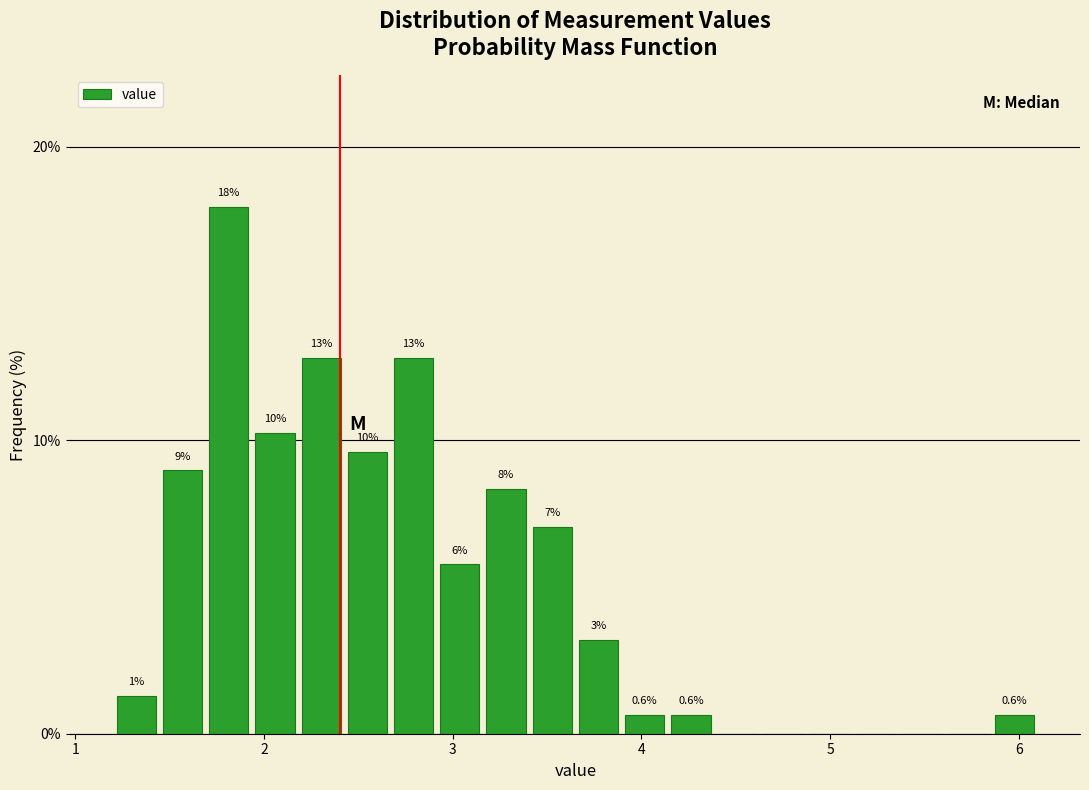

Read against the x-axis, roughly where is the centre of the tallest bar?

1.8